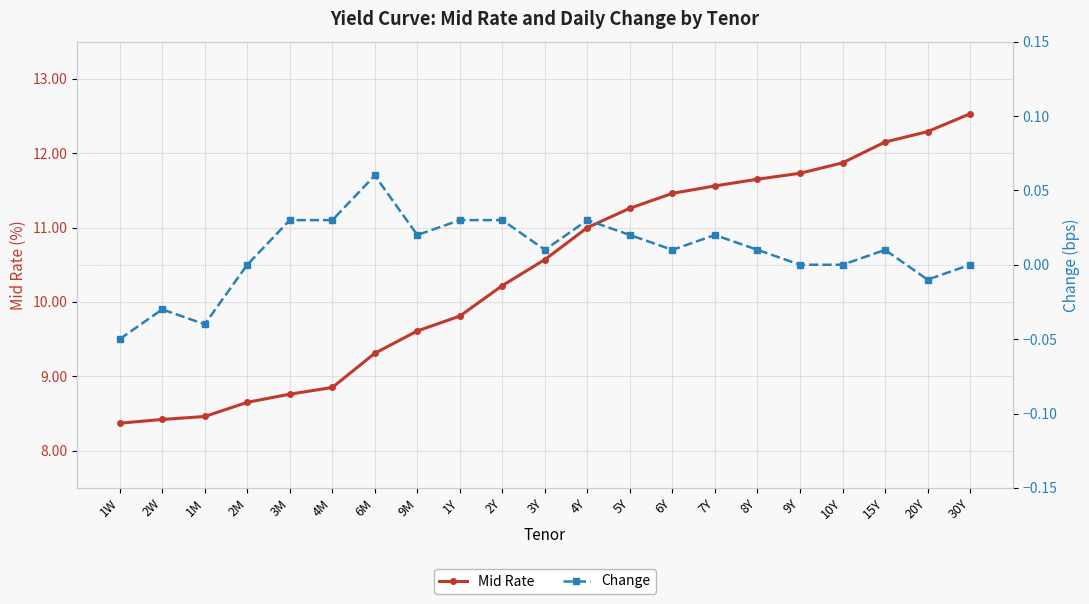

At which label does Mid Rate reach its minimum?

1W